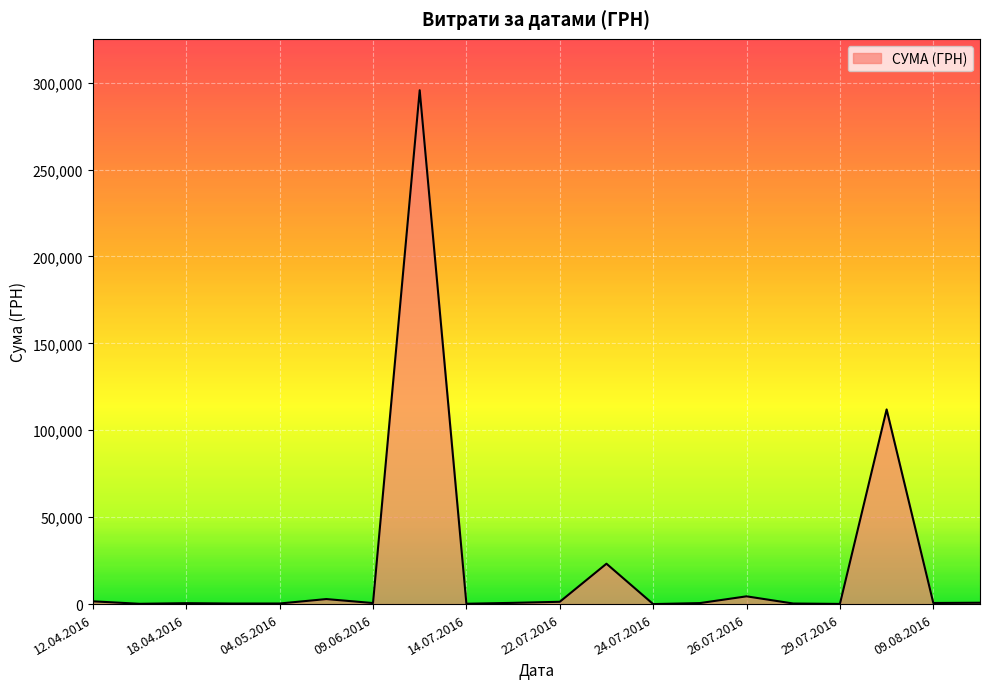

What is the greatest value displayed?

295638.6